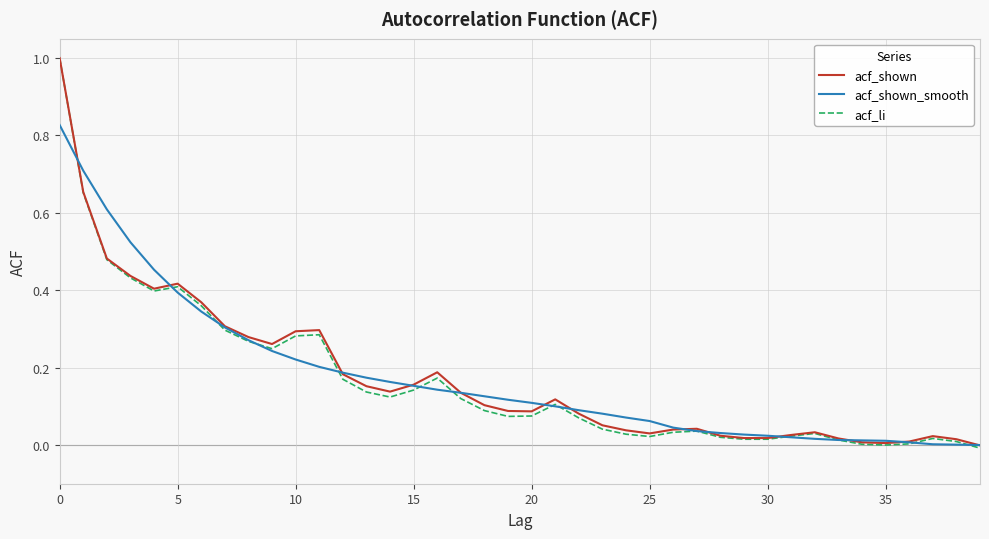

What is the highest value of the acf_li series?

1.0